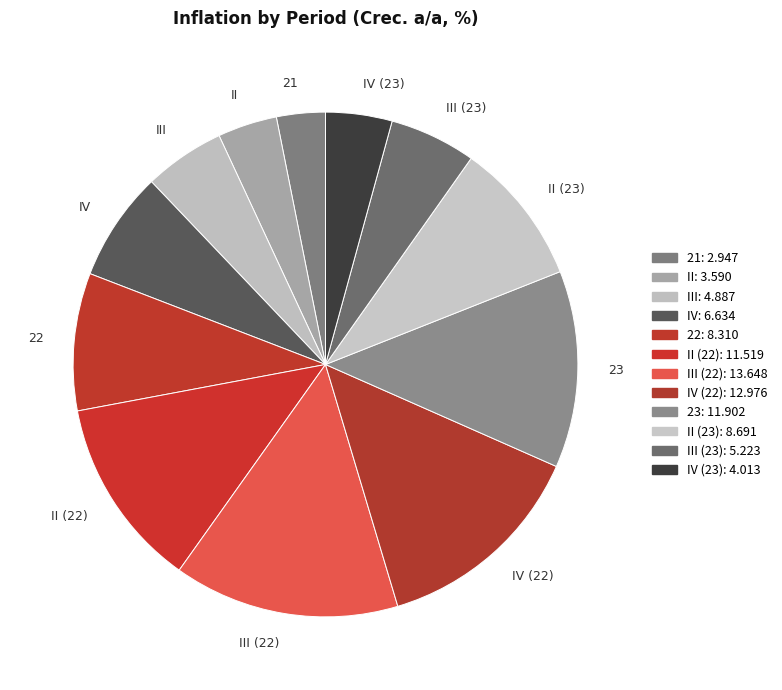

Count the number of slices in the pie.

12